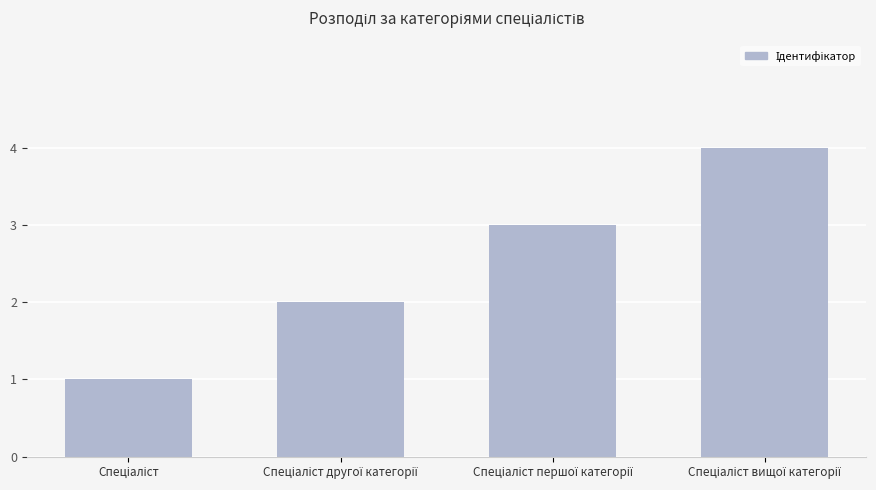

What is the difference between the maximum and minimum values?

3